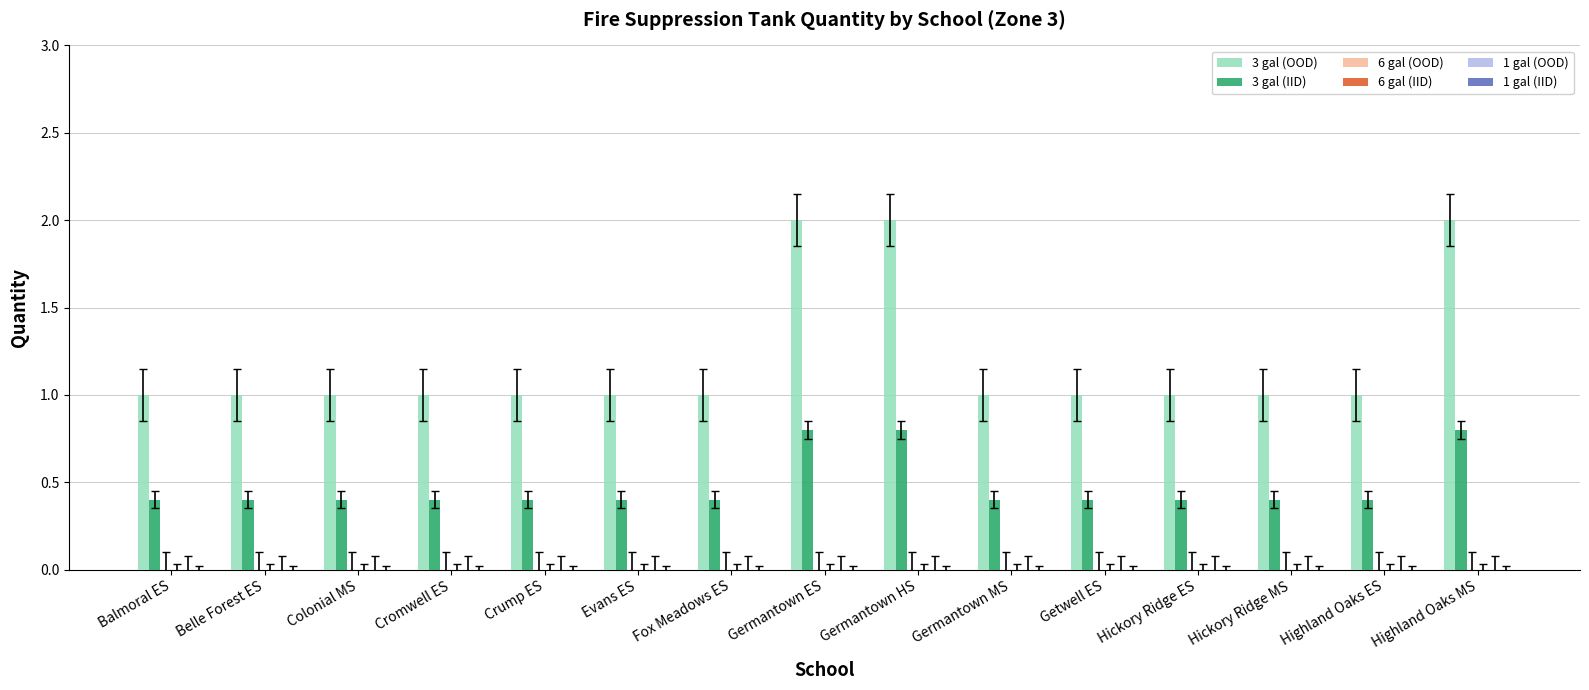

What is the spread (max minus min) of values at Germantown ES?

1.2